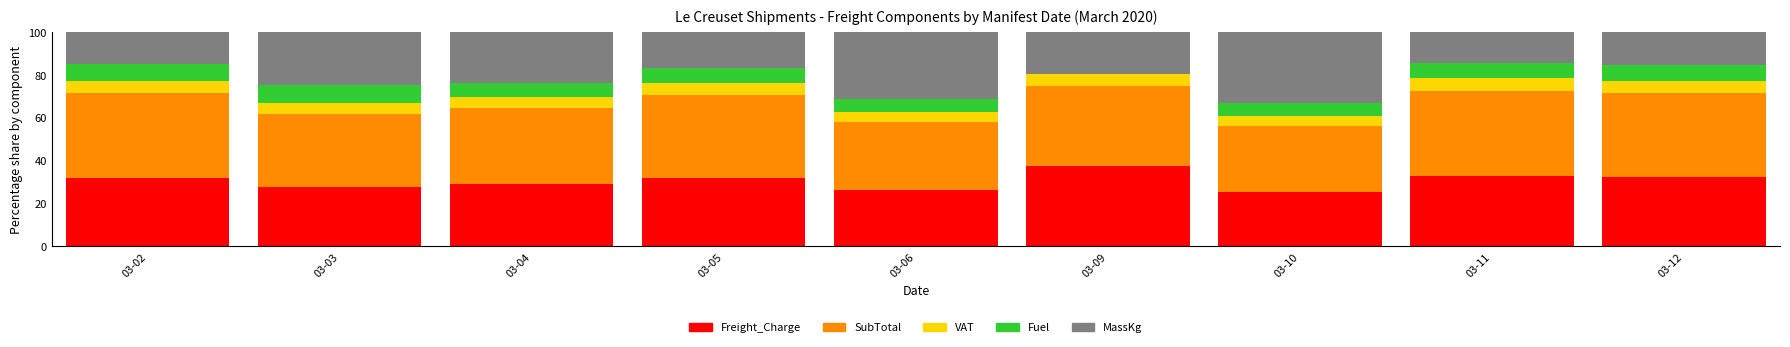

What is the total value across all series at 03-12?

100.0